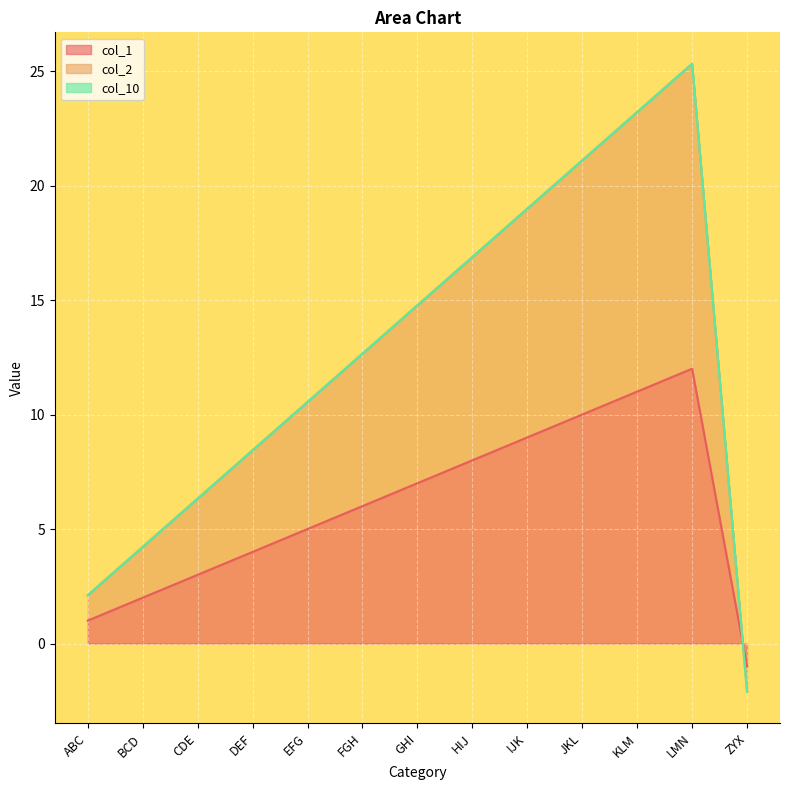

What is the value of the col_2 point at the 9th from the left?

19.0